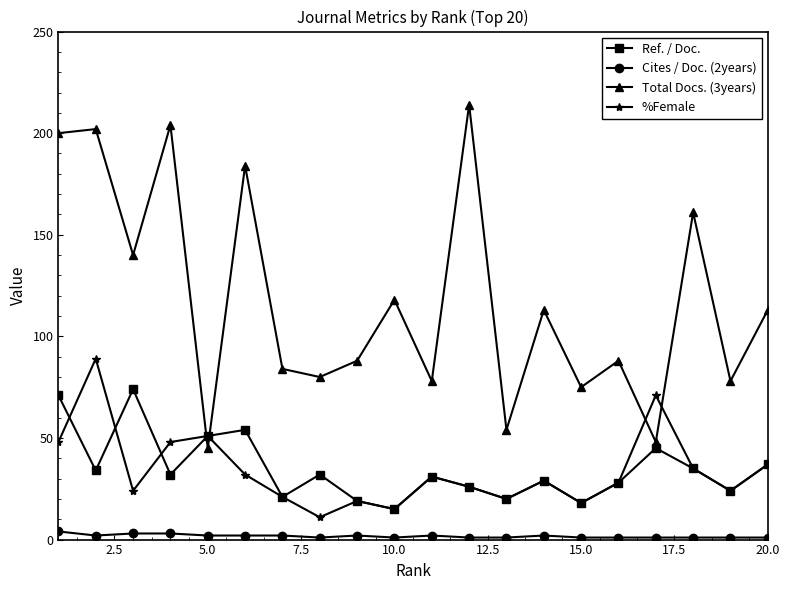

True or false: Cites / Doc. (2years) and %Female intersect in this chart.

False